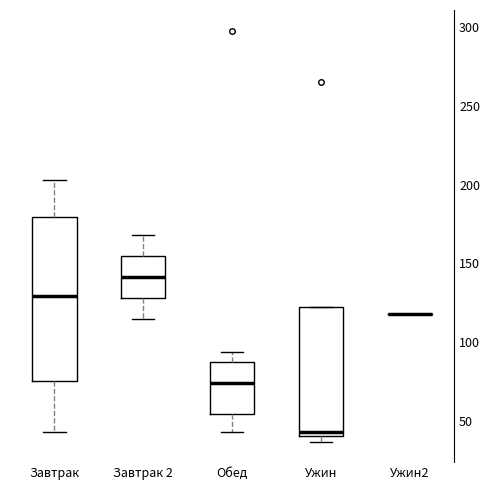

Reading left to right, read every box against the y-axis: the position of its median line, the range the box covers, and the ends of its whiskers. The values are not printed on the chart, so give them approximately, as read against the axis.

Завтрак: median 130, box 75 to 180, whiskers 45 to 205
Завтрак 2: median 140, box 130 to 155, whiskers 115 to 170
Обед: median 75, box 55 to 90, whiskers 45 to 95
Ужин: median 45, box 40 to 120, whiskers 35 to 120
Ужин2: box collapsed to a line at 120, whiskers 120 to 120